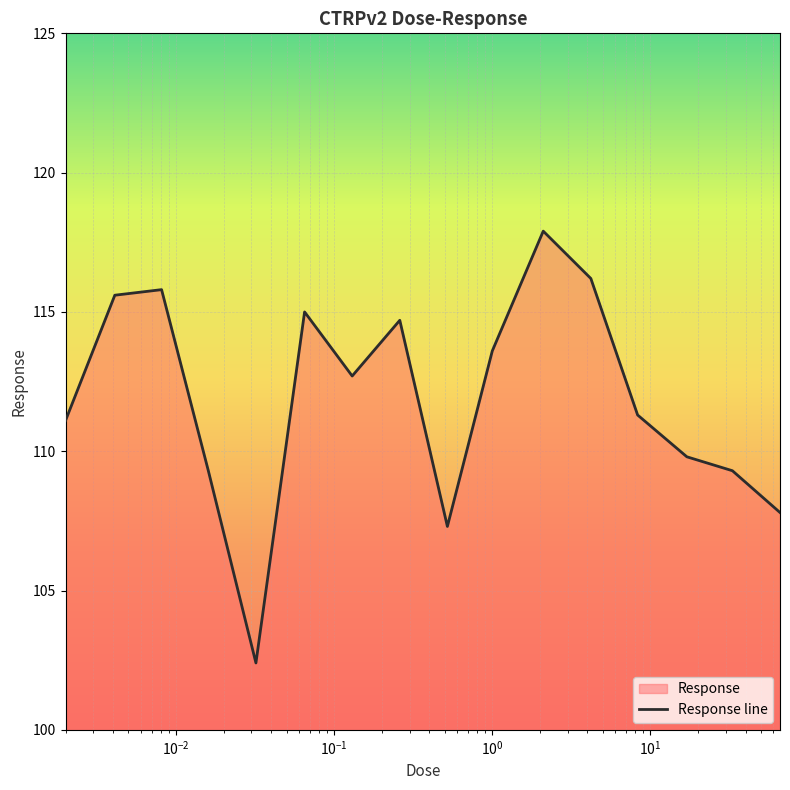

Which label corresponds to the largest value in the chart?

2.1